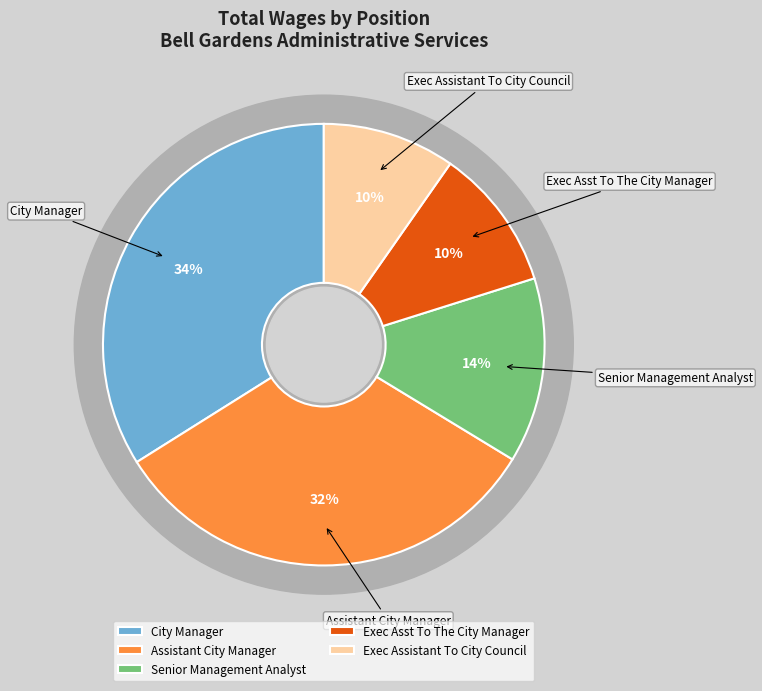

Does any single category account for the majority?

No